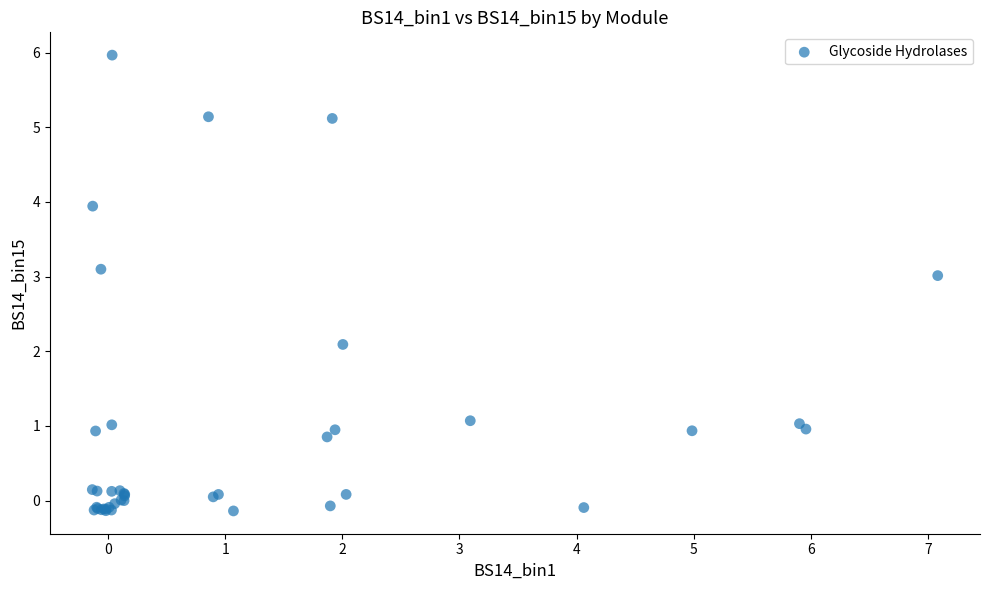

What Y value in the scatter plot is closest to 2?

2.1